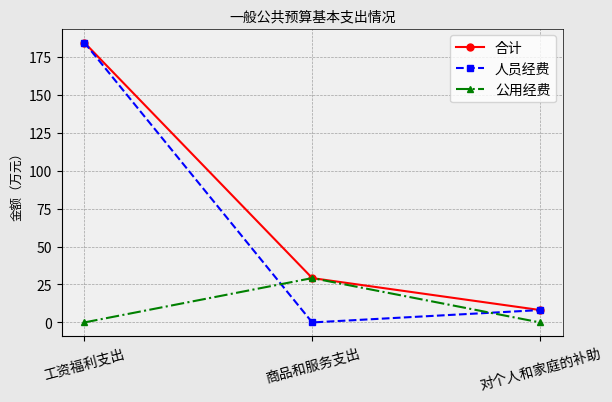

What is the difference between the maximum and second lowest values in the 人员经费 series?

176.3